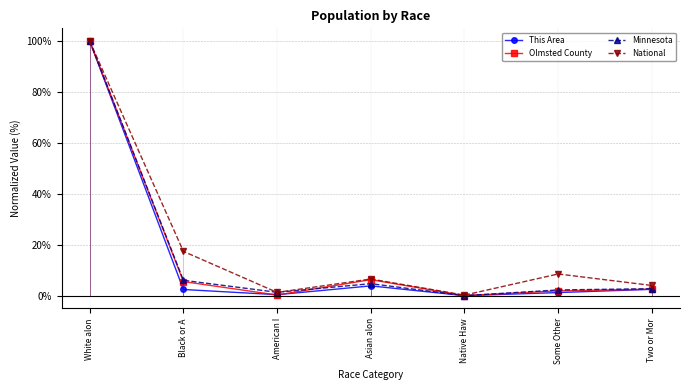

Reading right to left, what are all the values shown in this chart?

This Area: 2.5	1.2	0.0	3.9	0.4	2.5	100.0
Olmsted County: 2.6	1.9	0.1	6.3	0.3	5.6	100.0
Minnesota: 2.8	2.3	0.0	4.7	1.3	6.1	100.0
National: 4.0	8.5	0.2	6.6	1.3	17.4	100.0